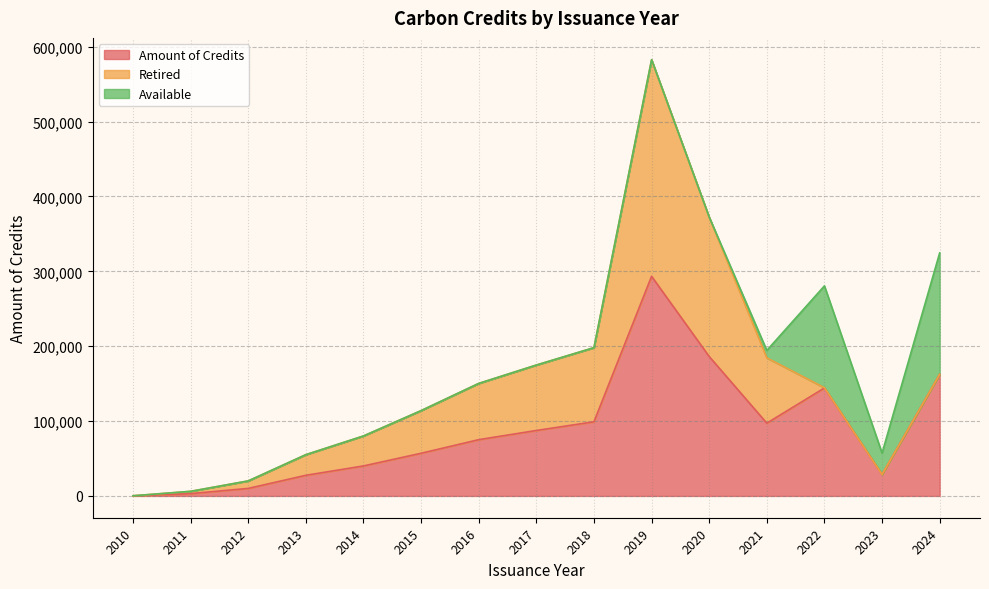

What is the value of the Amount of Credits point at the 12th from the left?

97178